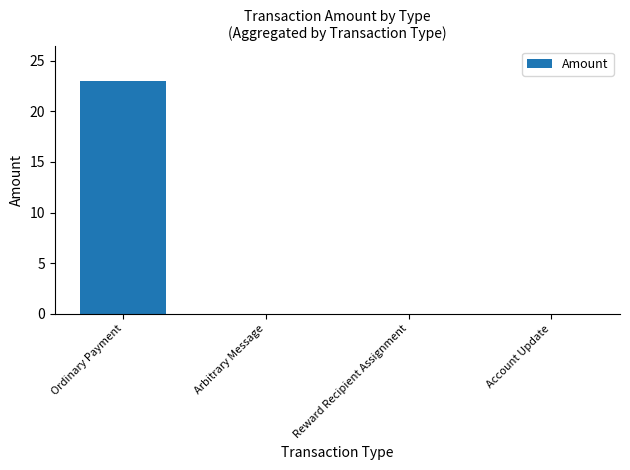

What is the greatest value displayed?

23.0